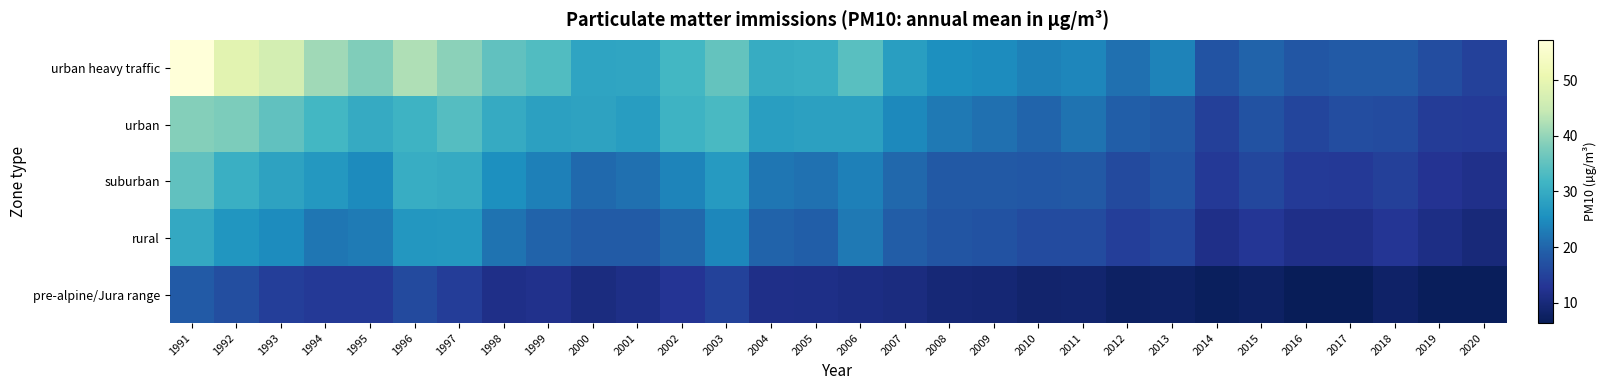

Which series has the largest total across all categories?

urban heavy traffic